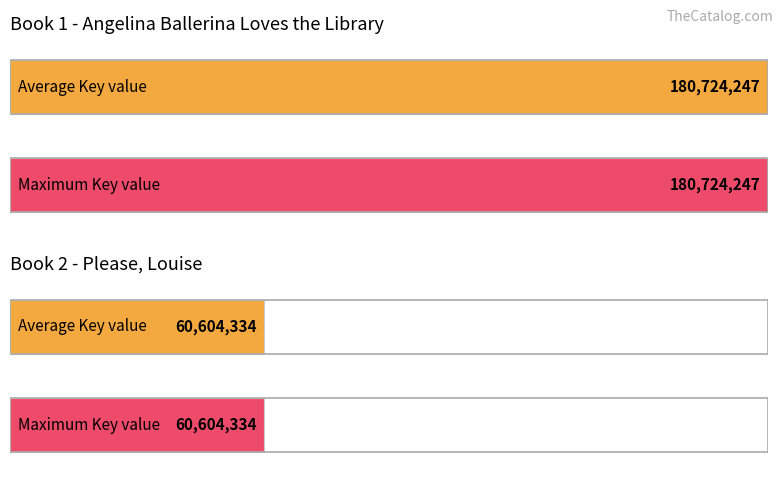

What is the average value of the Please, Louise series?

60604334